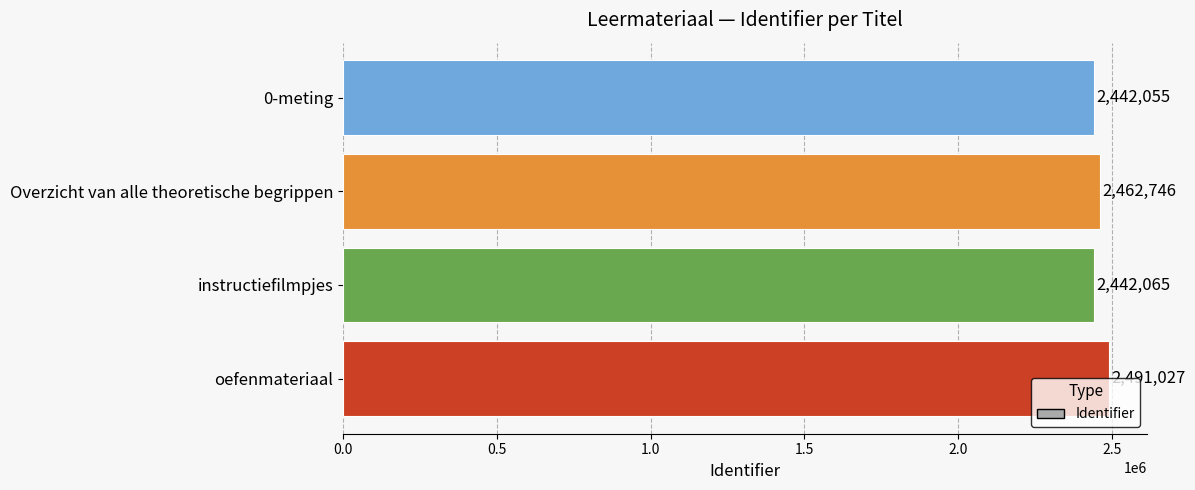

What is the difference between the values at instructiefilmpjes and 0-meting?

10